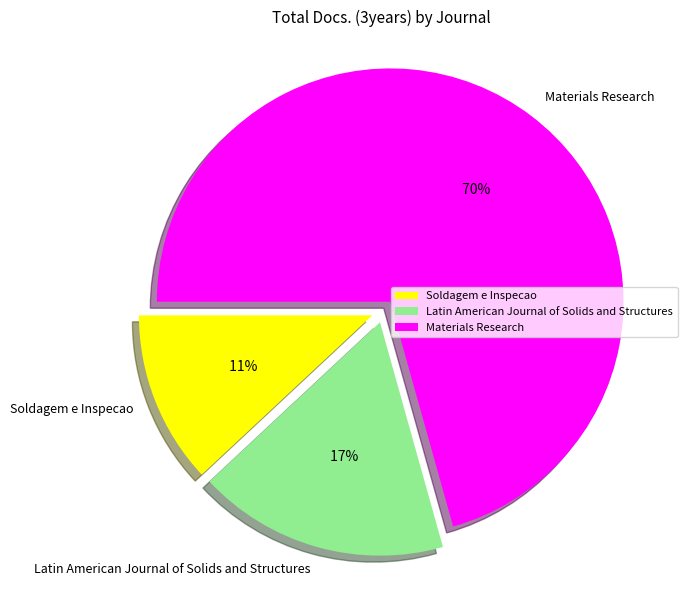

What is the change in value from Soldagem e Inspecao to Materials Research?

+216